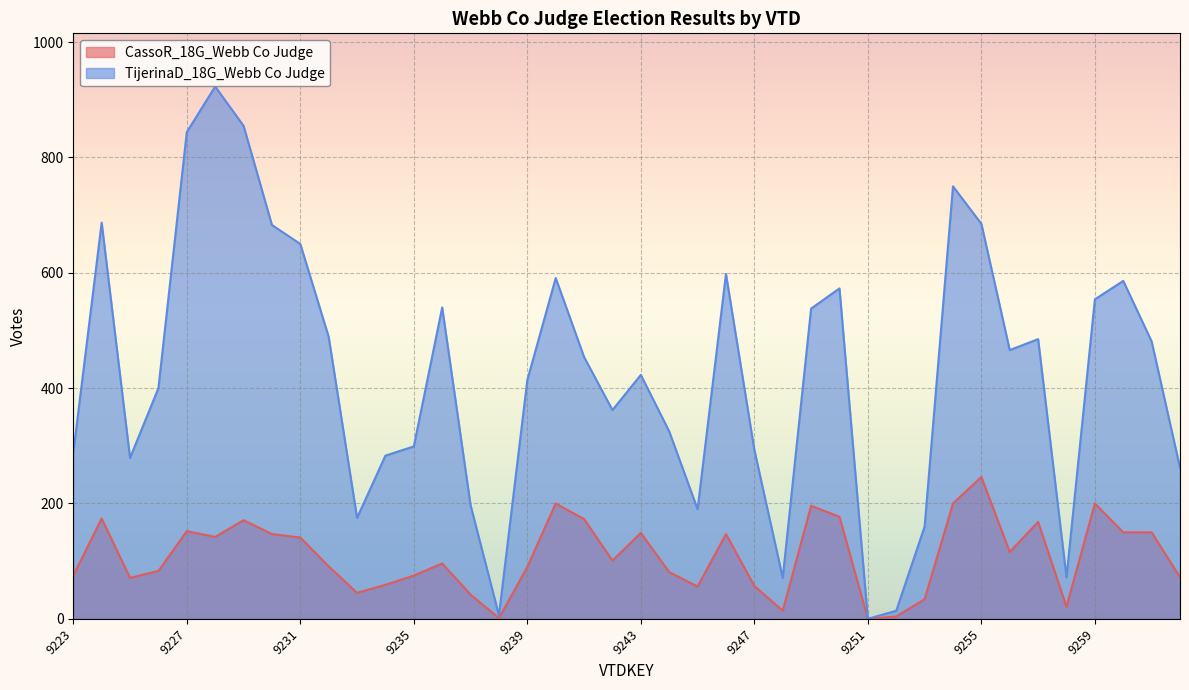

Between 9237 and 9256, which series saw the biggest shift?

TijerinaD_18G_Webb Co Judge